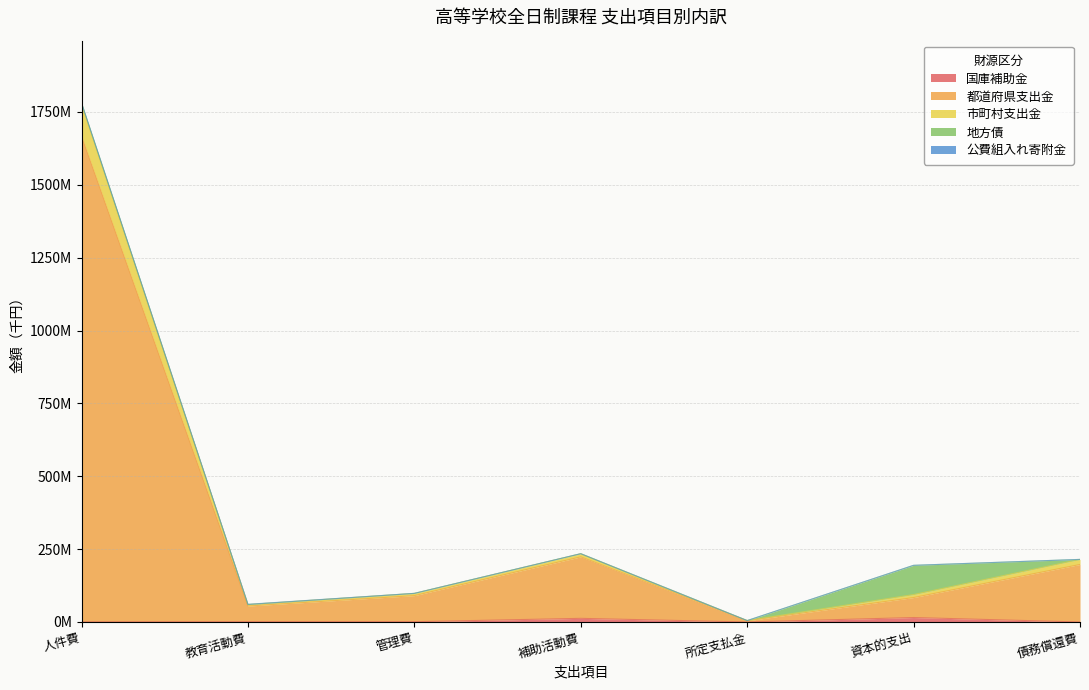

Where is 国庫補助金 nearest to the value 7631109?

補助活動費